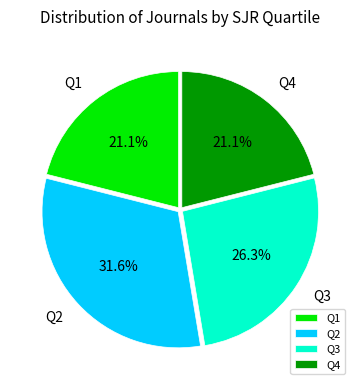

Combined, do Q1 and Q4 account for over 50%?

No